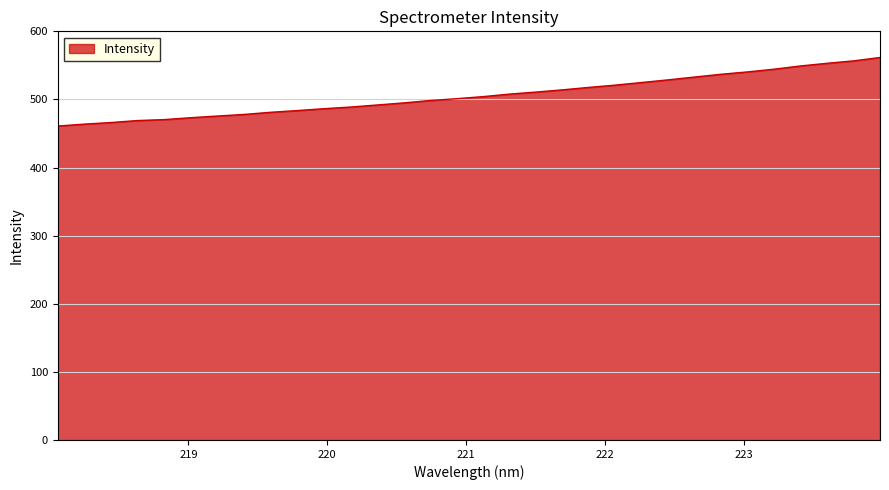

What is the difference between the maximum and minimum values?

100.6